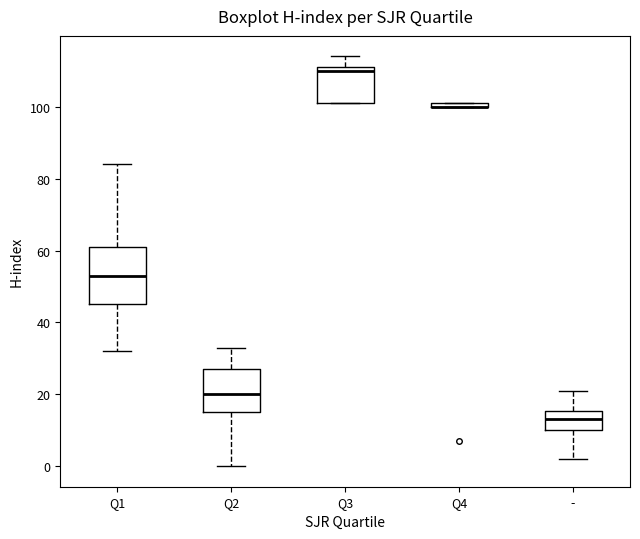

Comparing the boxes themselves (not the whiskers), which one is the tallest?

Q1